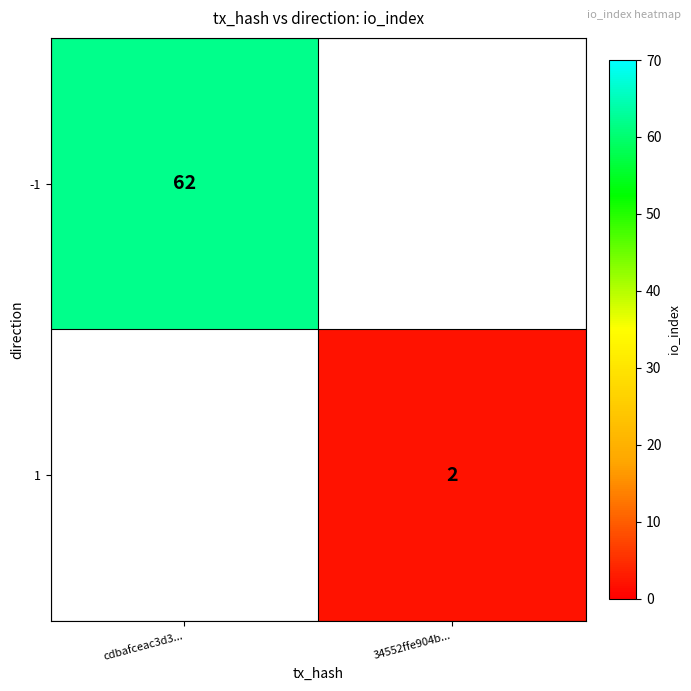

Is the value of -1 at cdbafceac3d3... greater than the value of 1 at 34552ffe904b...?

Yes